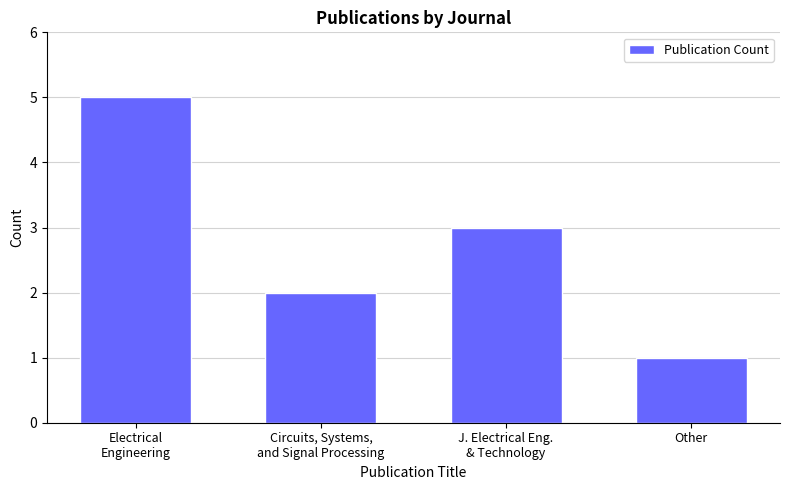

Reading right to left, extract all data points from this chart.

1	3	2	5